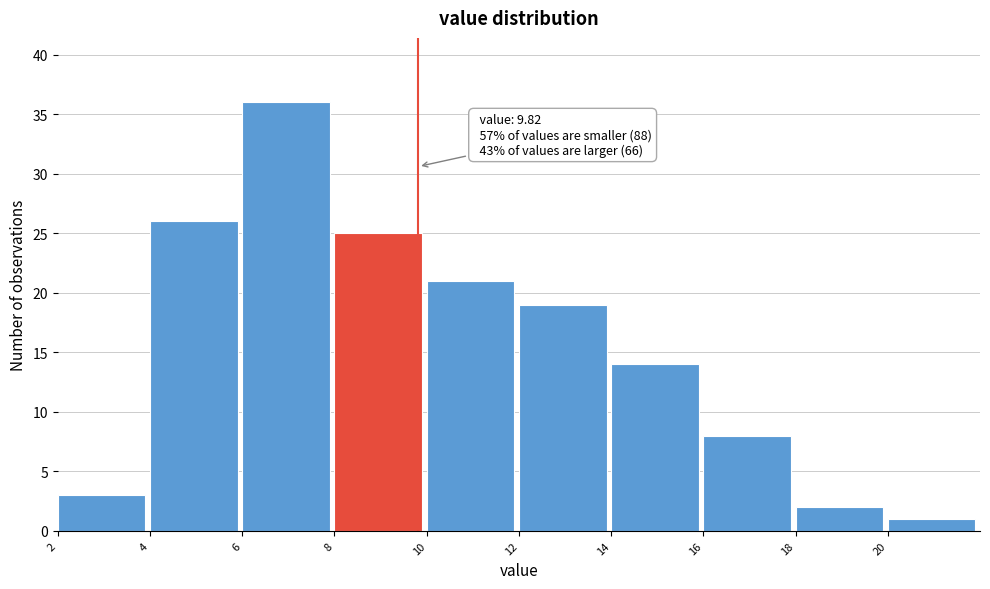

Over which range of the x-axis is the bar tallest?

6 to 8